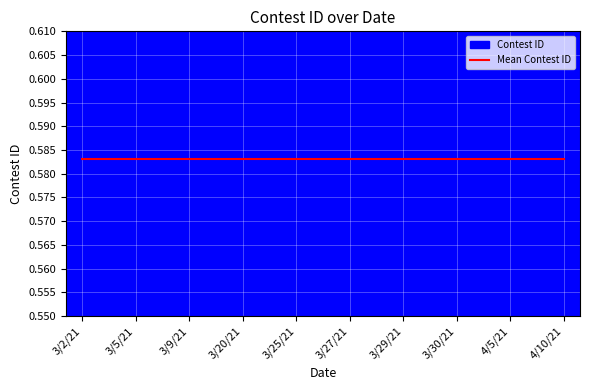

What position from the right is 3/29/21?

4